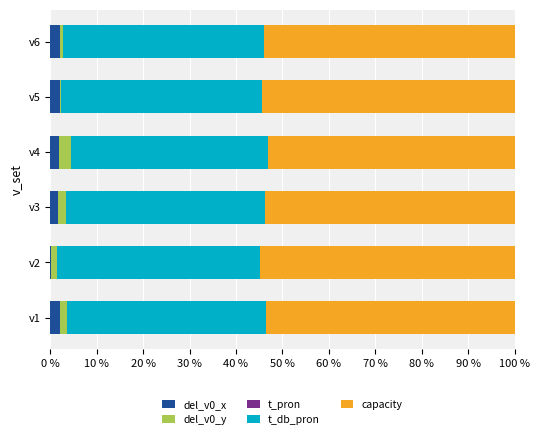

The del_v0_x series shows 2.1 at v5. True or false?

True